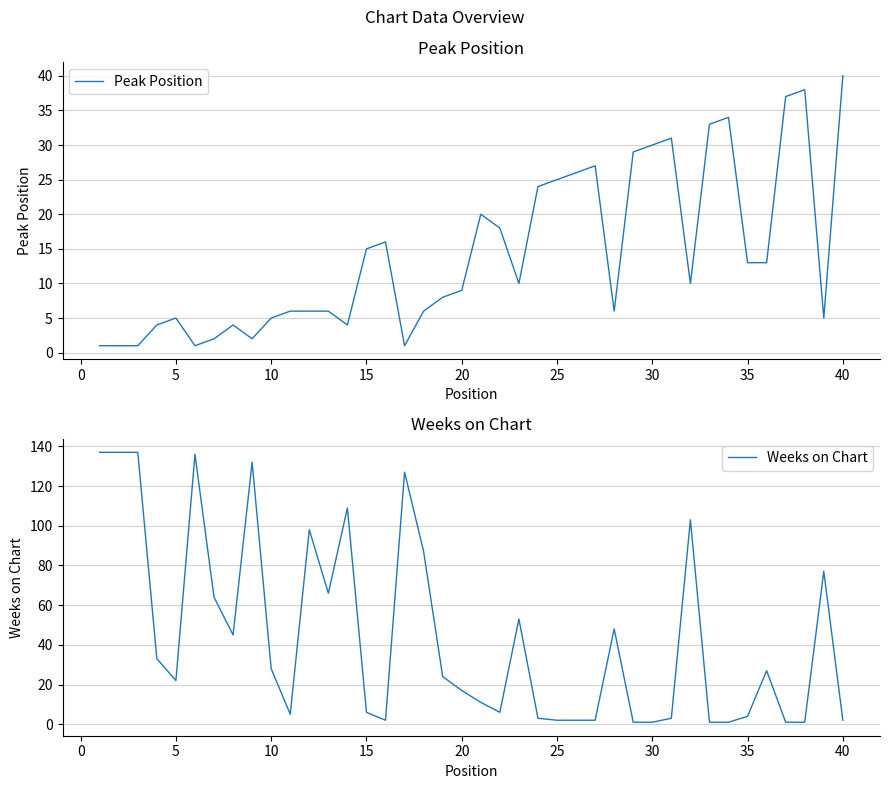

True or false: Weeks on Chart has a value of 4 at 35.

True